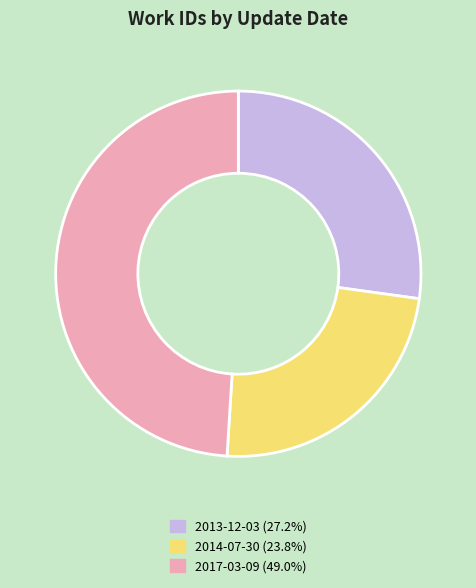

How many slices are in this pie chart?

3